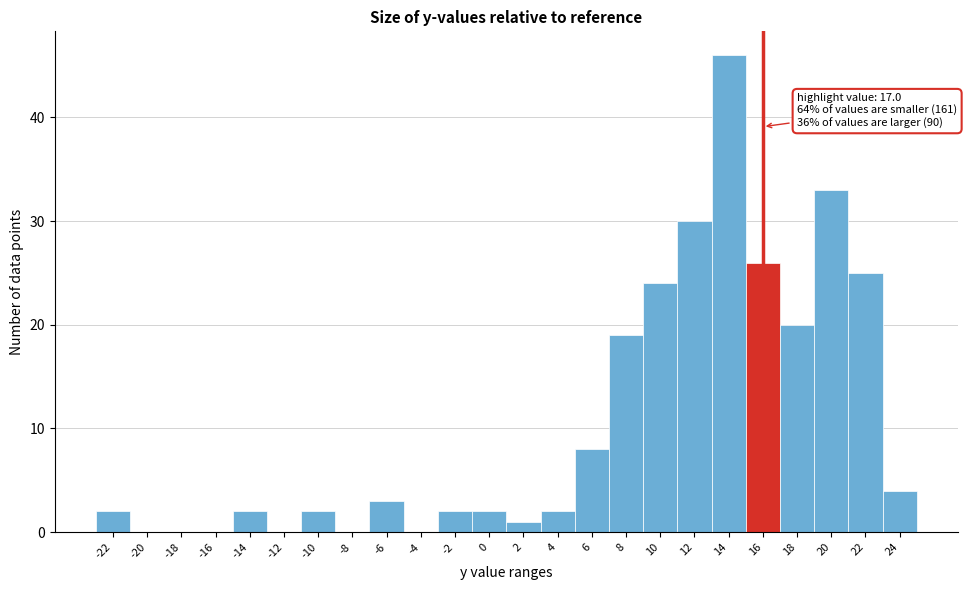

Reading left to right, what are all the values shown in this chart?

-22=2	-20=0	-18=0	-16=0	-14=2	-12=0	-10=2	-8=0	-6=3	-4=0	-2=2	0=2	2=1	4=2	6=8	8=19	10=24	12=30	14=46	16=26	18=20	20=33	22=25	24=4